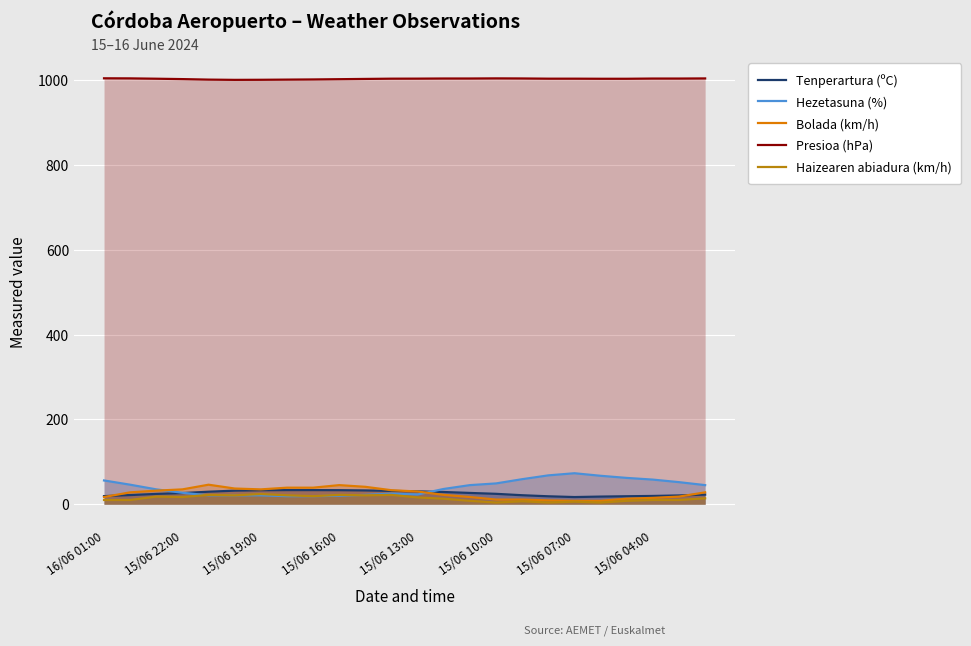

True or false: Bolada (km/h) has more than 0 points higher than both neighbors.

True